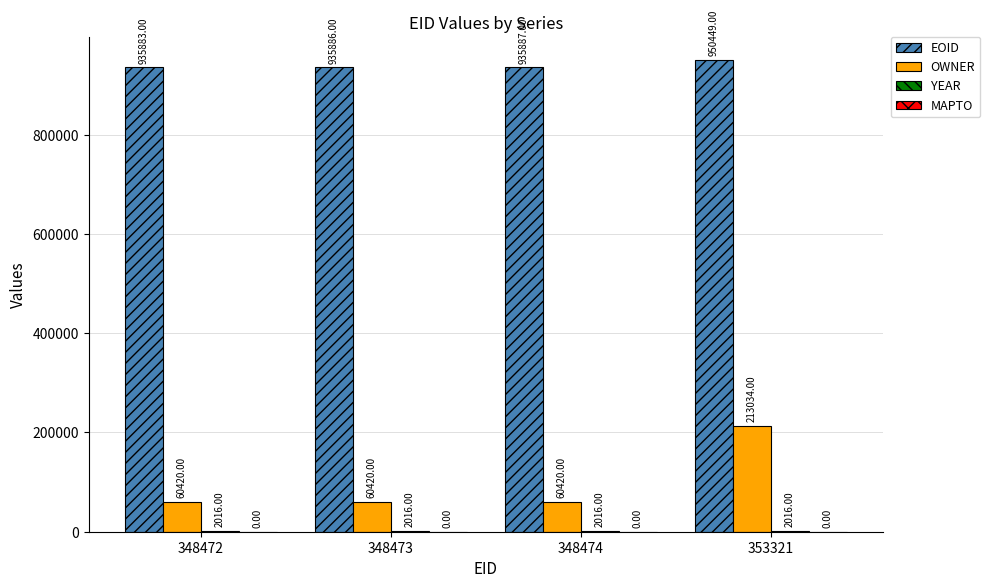

How many series are shown in this chart?

3